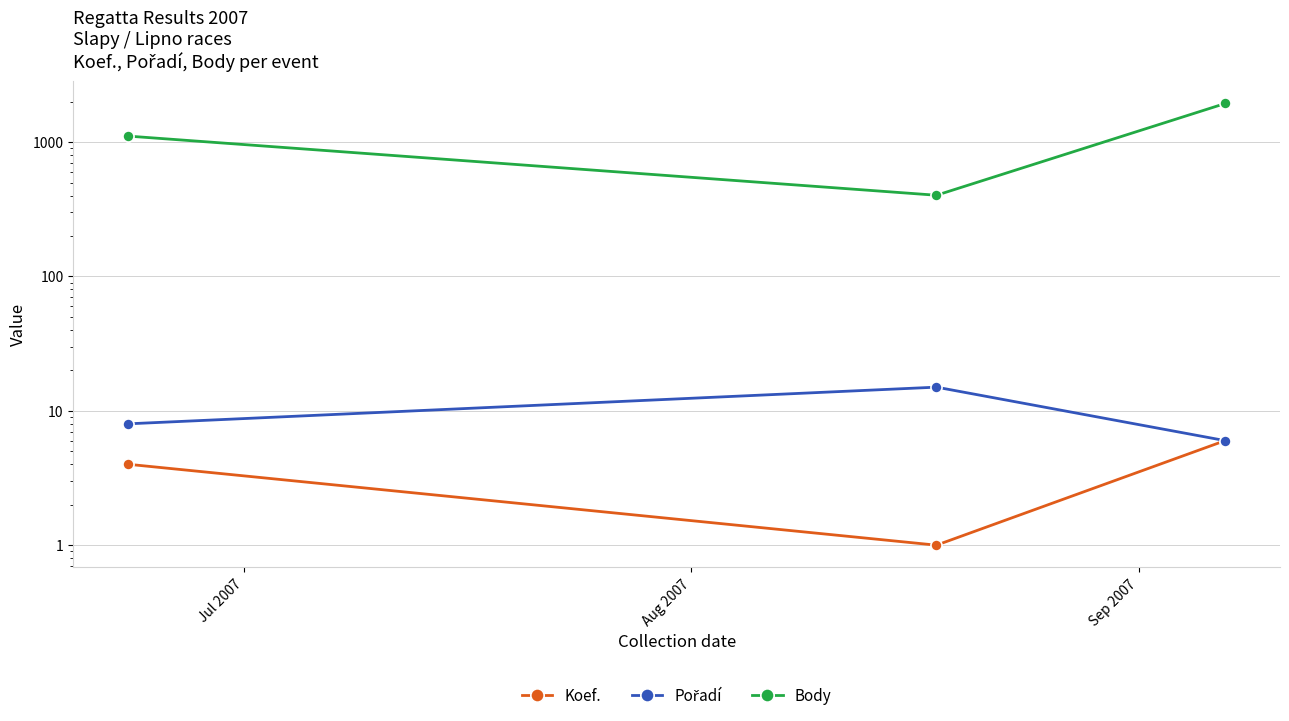

Which series has the largest total across all categories?

Body